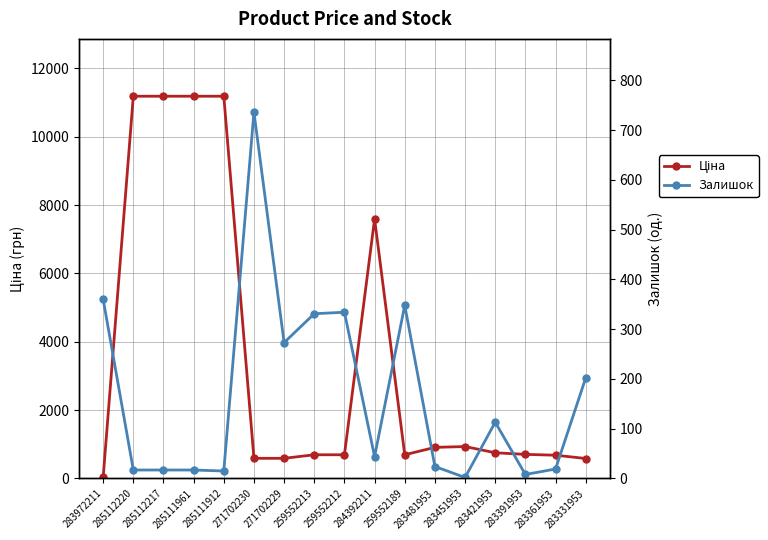

Which series has the largest total across all categories?

Ціна